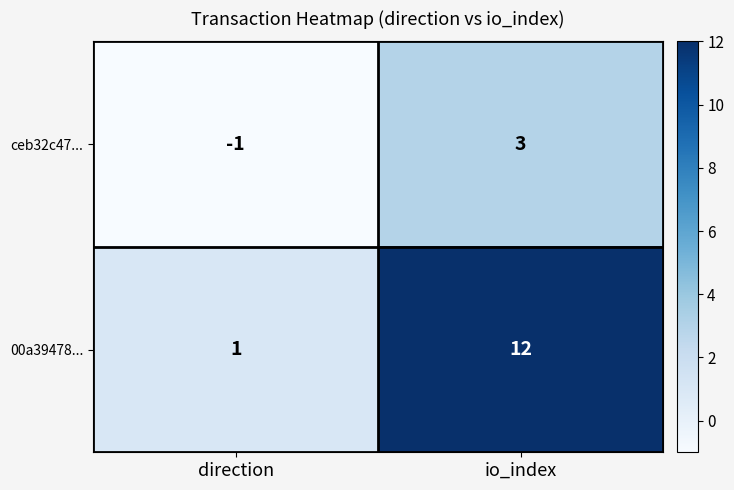

True or false: ceb32c47... has a value of 2 at io_index.

False